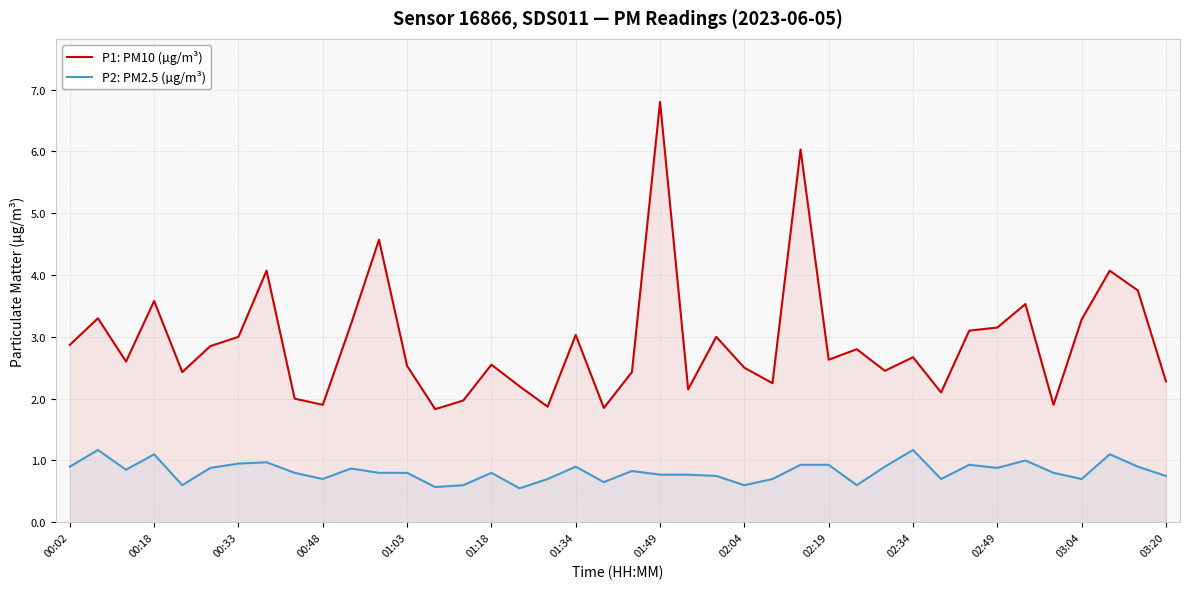

True or false: P1: PM10 (µg/m³) and P2: PM2.5 (µg/m³) intersect in this chart.

False